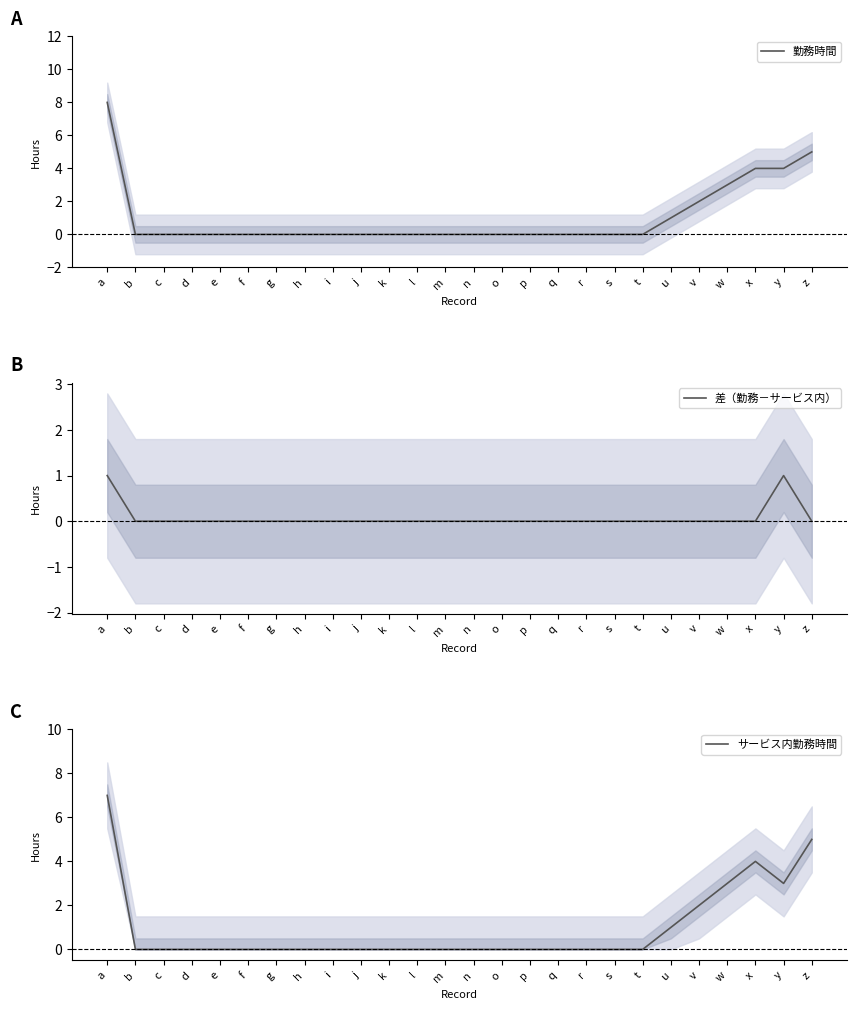

The value of サービス内勤務時間 at y is 3. True or false?

True